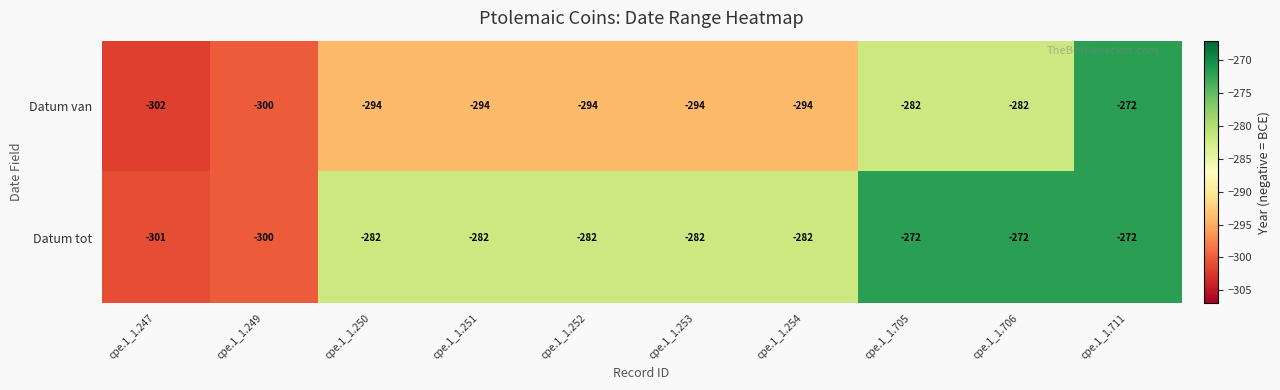

Which series has the widest spread of values?

Datum van